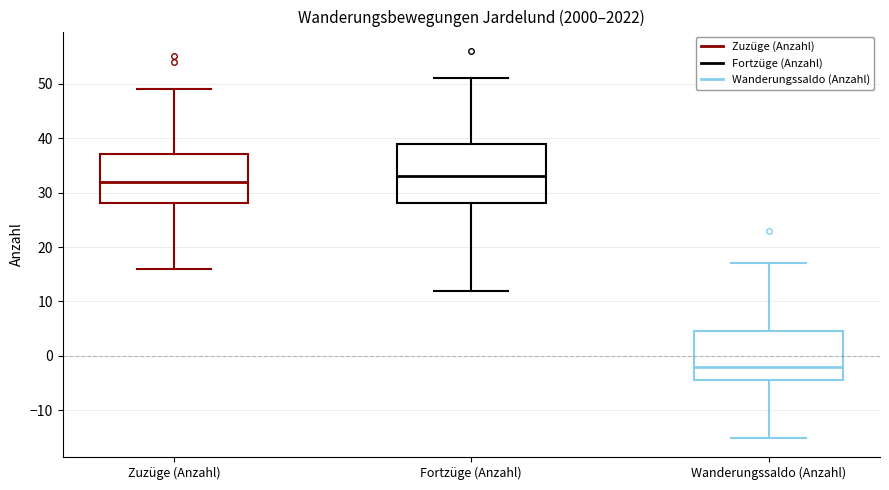

Where does the lower whisker of the box for Wanderungssaldo (Anzahl) end on the y-axis? The values are not printed on the chart, so give them approximately, as read against the axis.

-15